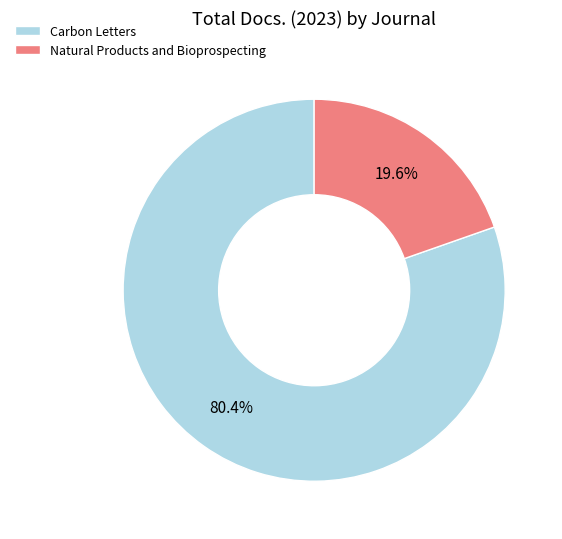

Count the number of slices in the pie.

2